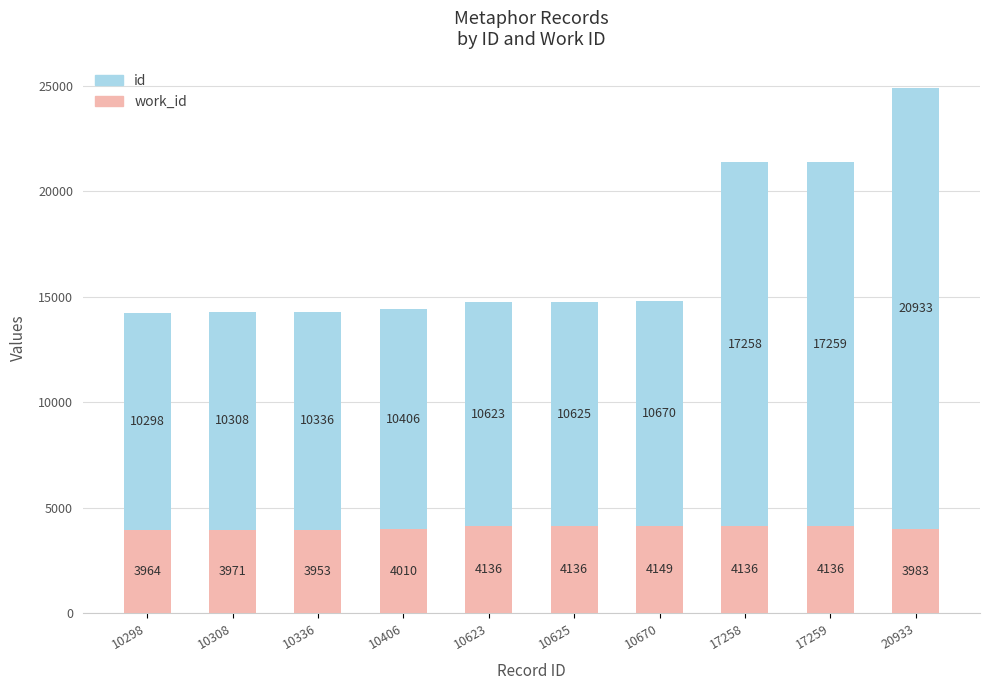

At which category is the sum across all series the highest?

20933